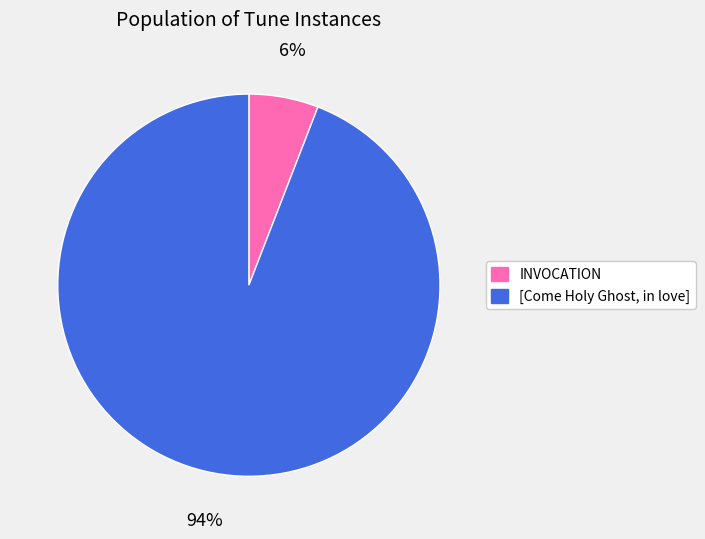

Count the number of slices in the pie.

2